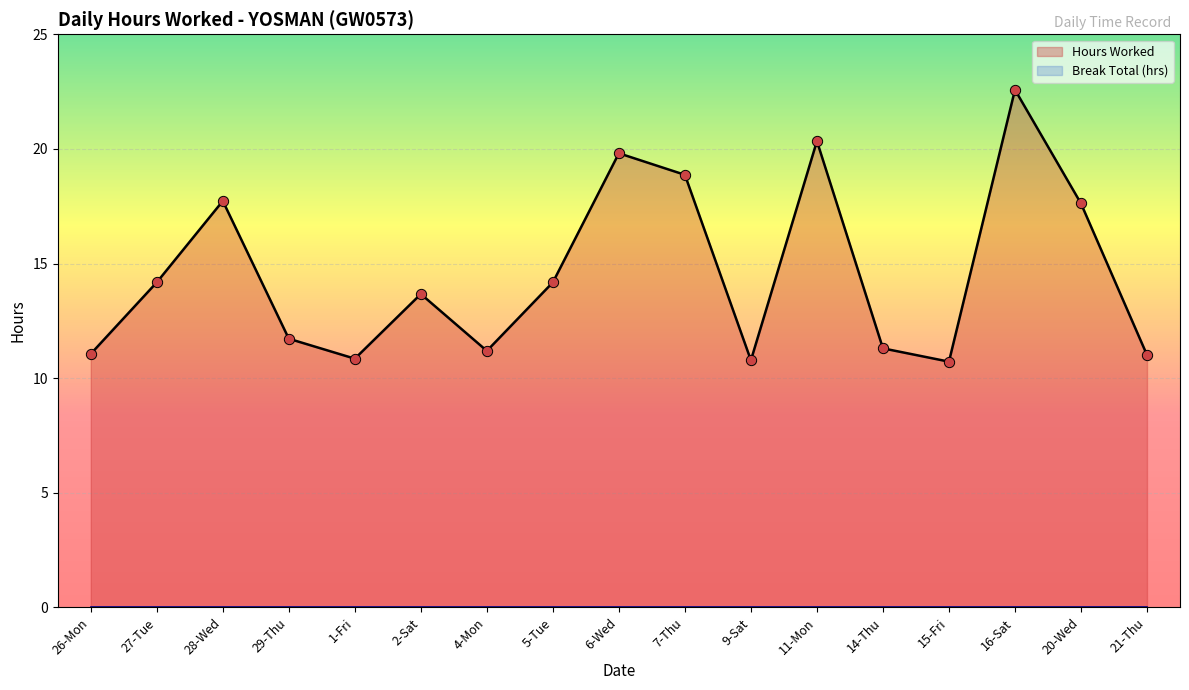

What is the change in value from 2-Sat to 14-Thu?

-2.4